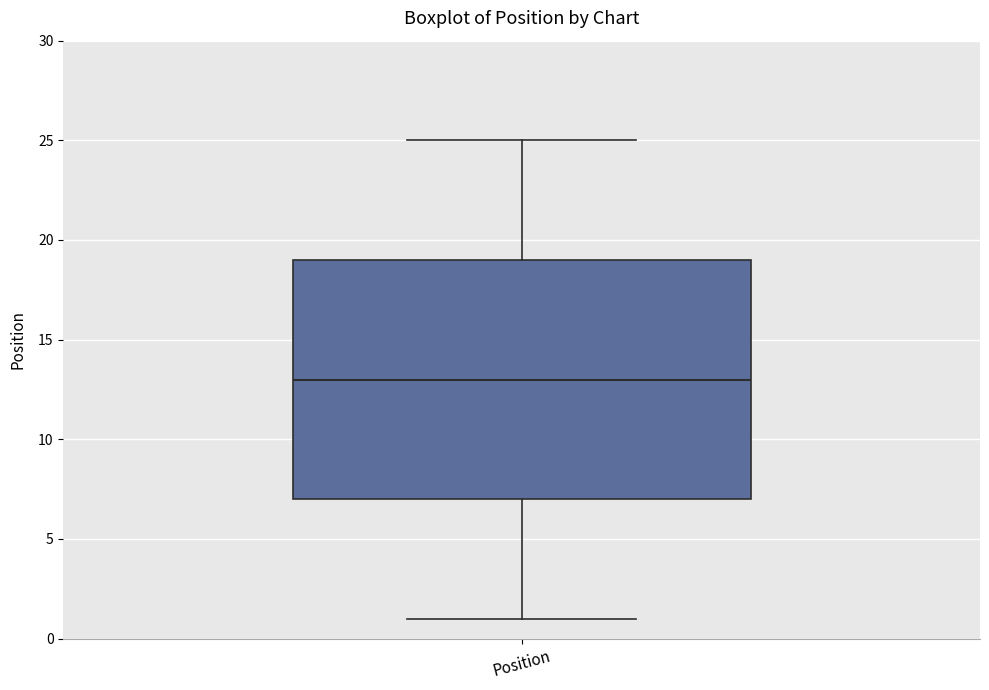

Transcribe this box plot: give where the median line is, the range the box spans, and where the two whiskers end, as read against the y-axis. The values are not printed on the chart, so give them approximately, as read against the axis.

median 13, box 7 to 19, whiskers 1 to 25